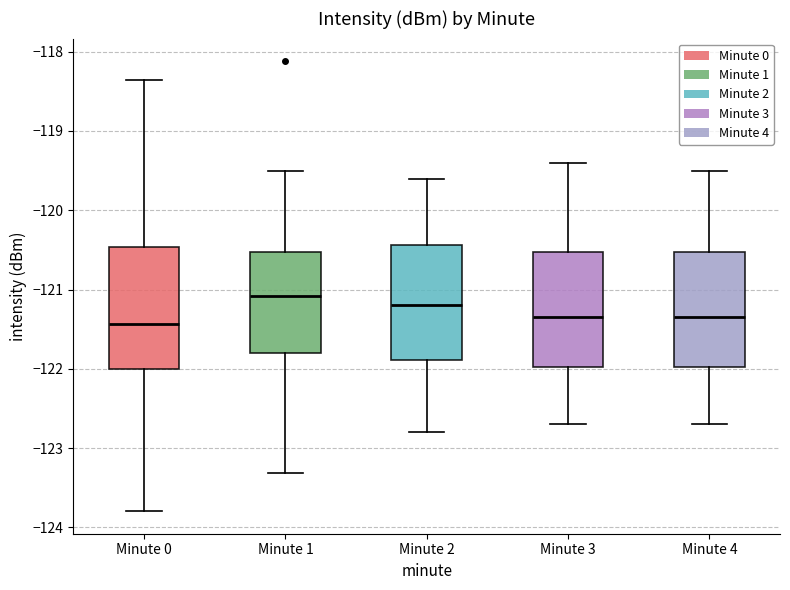

Where is the lower edge of the box for Minute 0 on the y-axis? The values are not printed on the chart, so give them approximately, as read against the axis.

-122.0